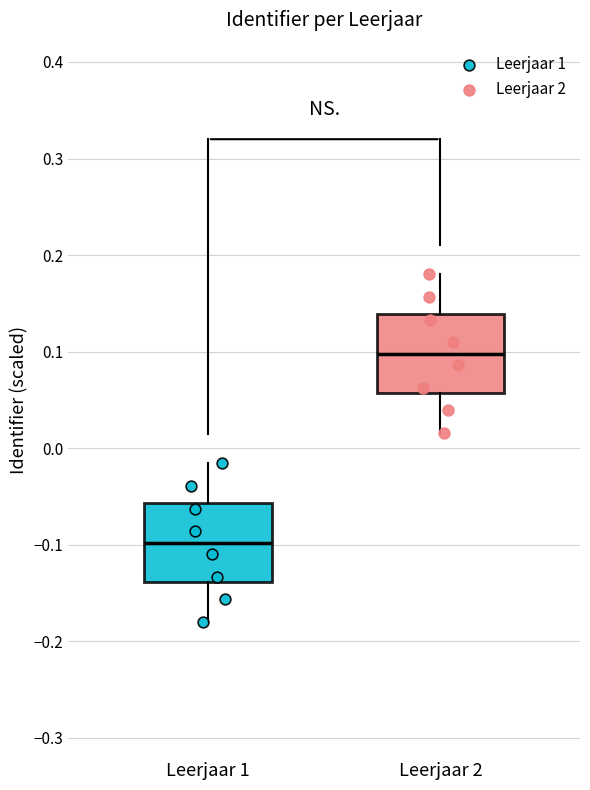

Reading left to right, read every box against the y-axis: the position of its median line, the range the box covers, and the ends of its whiskers. The values are not printed on the chart, so give them approximately, as read against the axis.

Leerjaar 1: median -0.10, box -0.14 to -0.06, whiskers -0.18 to -0.02
Leerjaar 2: median 0.10, box 0.06 to 0.14, whiskers 0.02 to 0.18